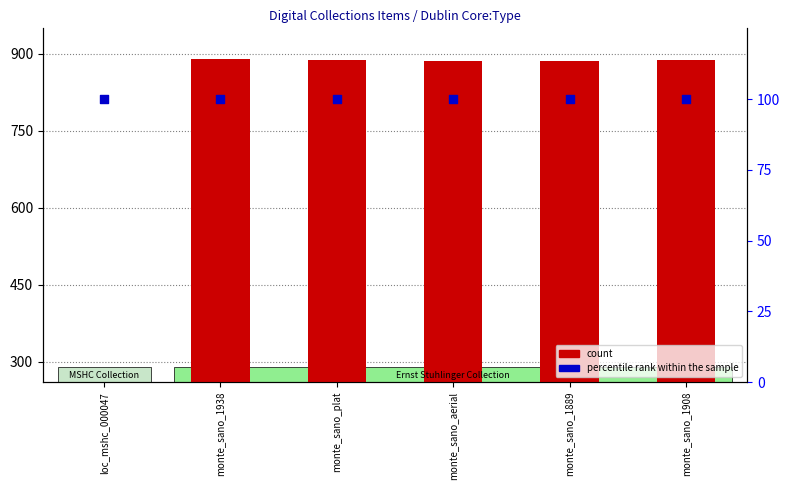

Which series reaches the minimum Y coordinate?

count